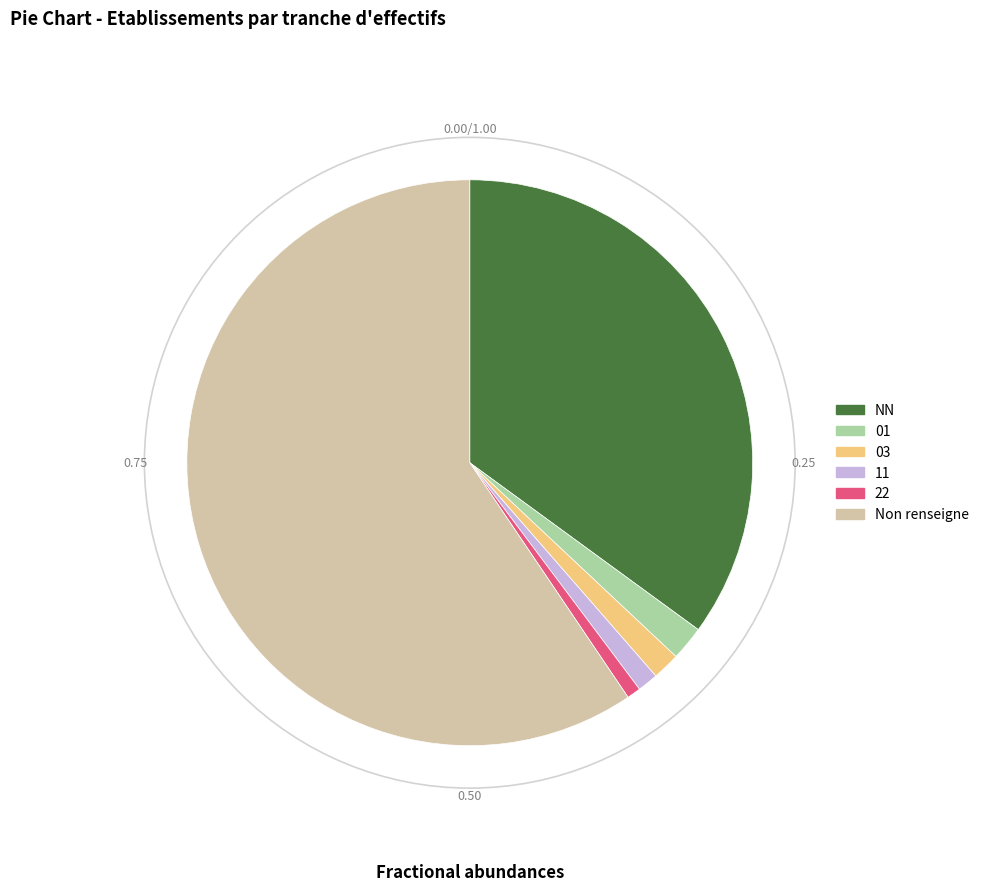

Approximately how many times larger is the value at 22 compared to 11?

0.7